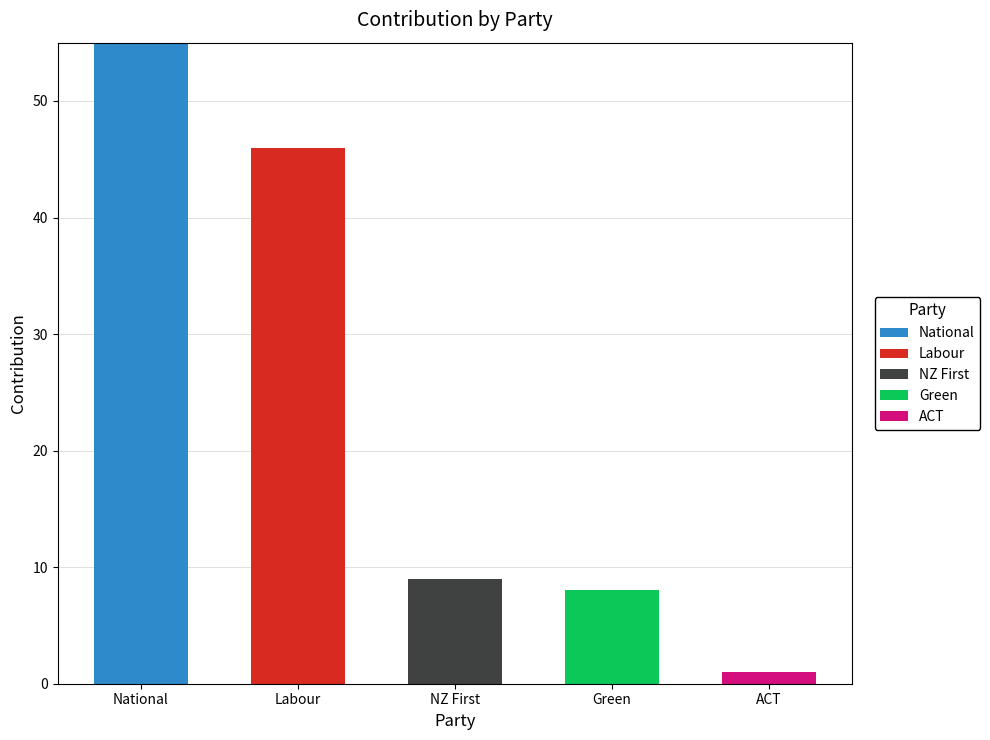

How many categories are shown in the chart?

5